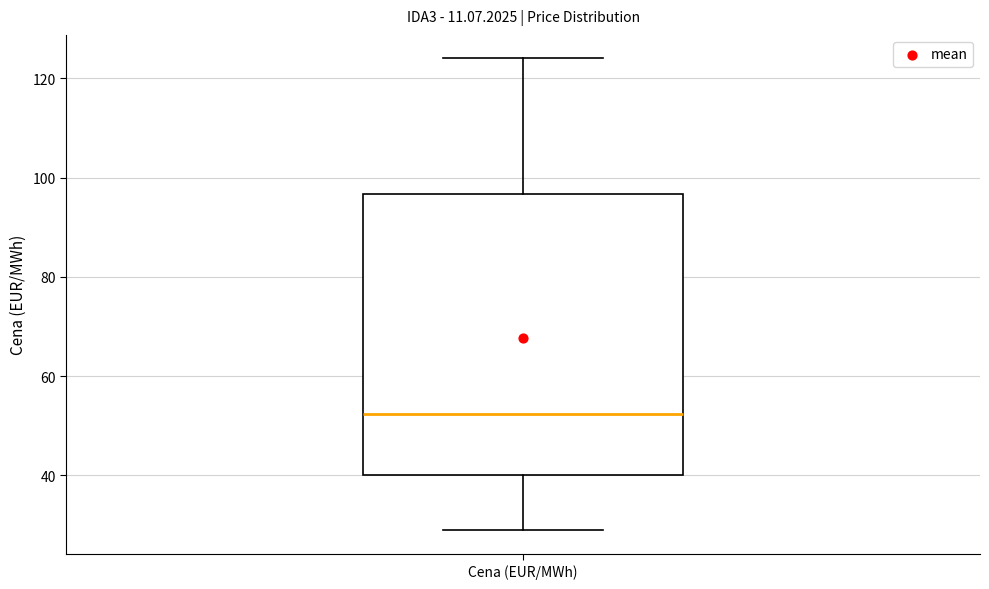

Read this box plot against the y-axis: the position of the median line, the range covered by the box, and the ends of both whiskers. The values are not printed on the chart, so give them approximately, as read against the axis.

median 52, box 40 to 96, whiskers 28 to 124